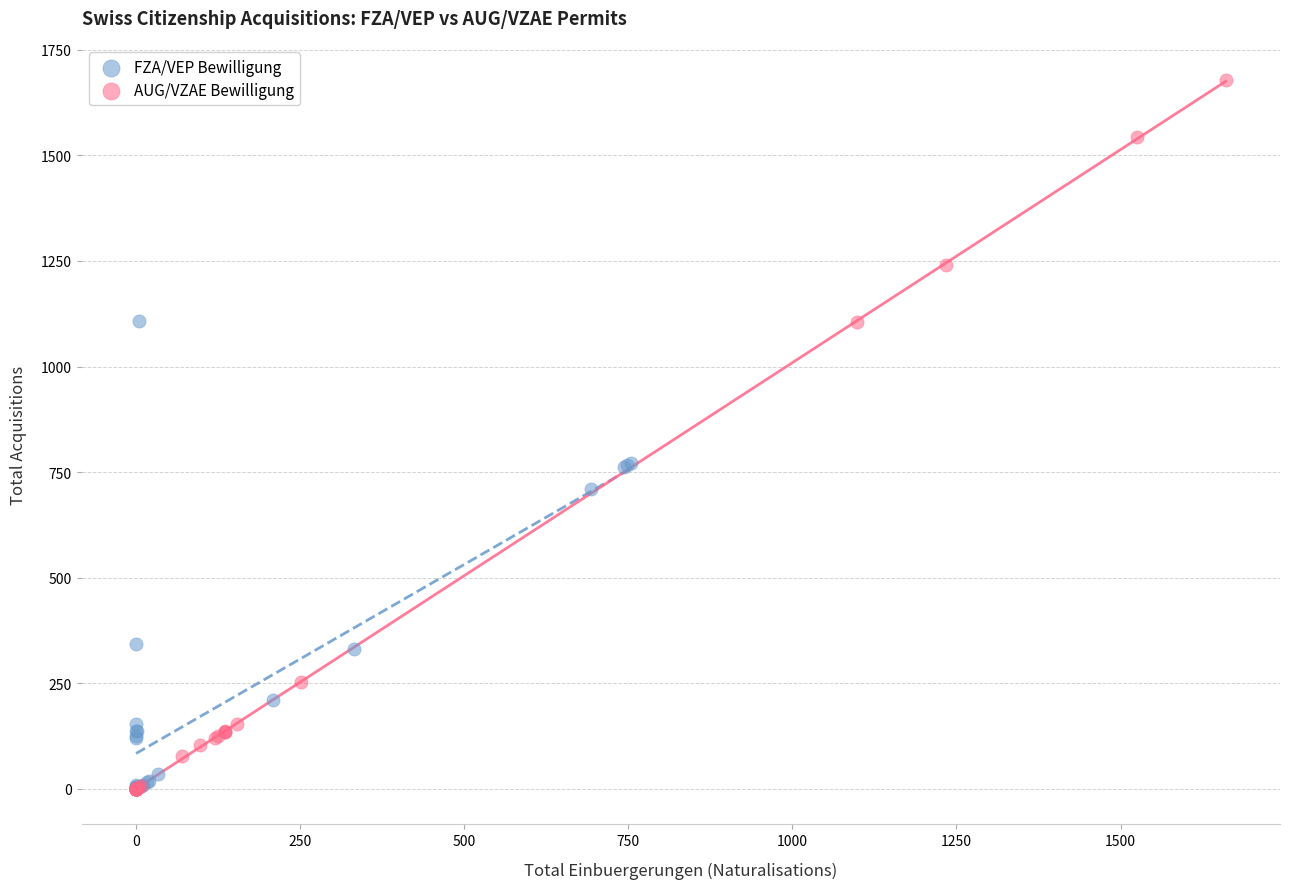

Which series reaches the maximum Y coordinate?

AUG/VZAE Bewilligung